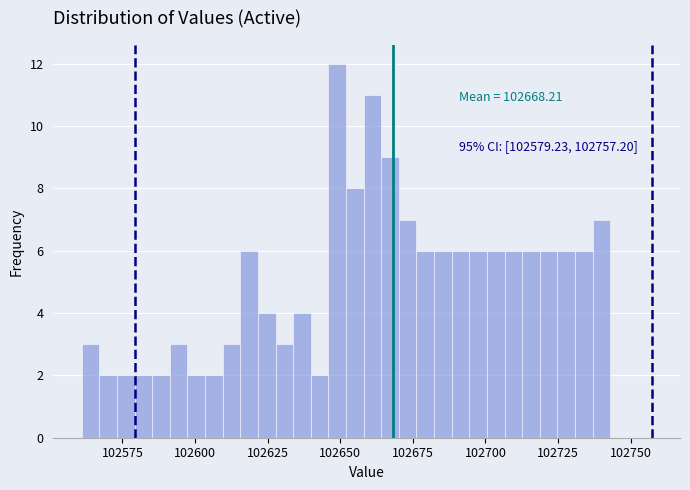

Read against the x-axis, roughly where is the centre of the tallest bar?

102650